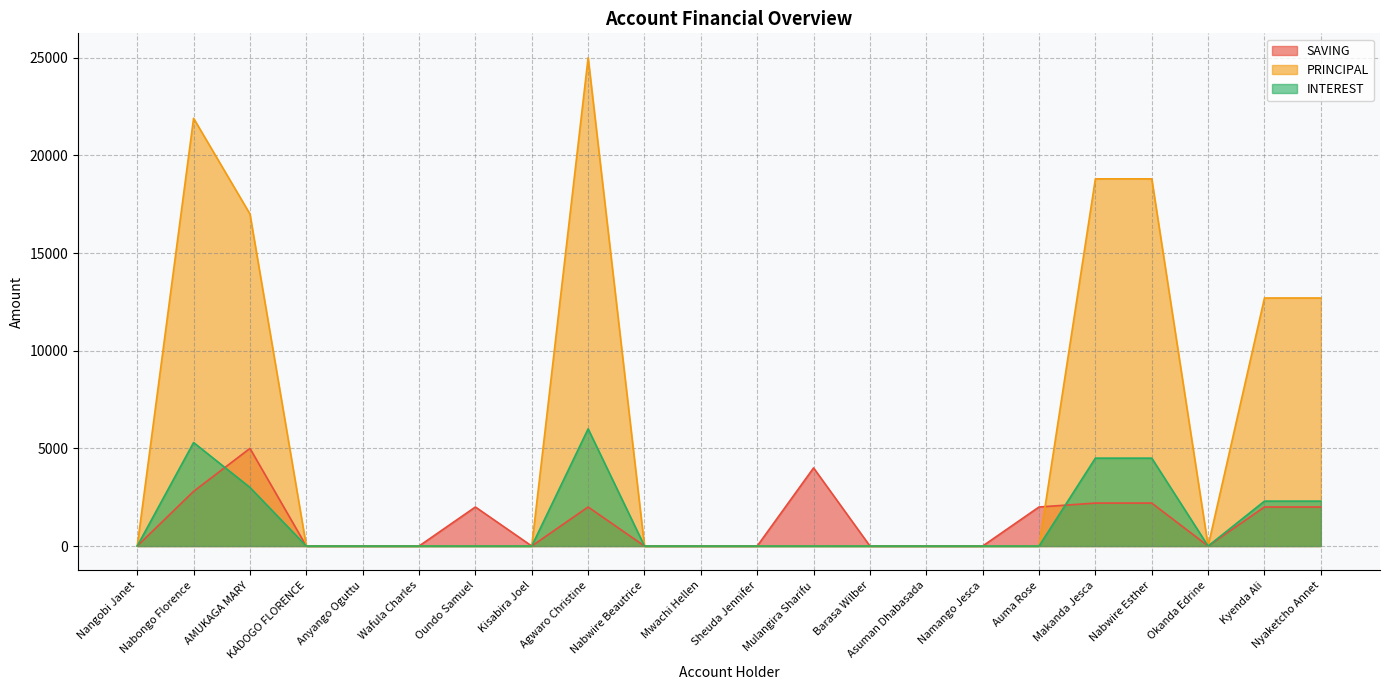

Reading left to right, what are all the values shown in this chart?

SAVING: 0	2800	5000	0	0	0	2000	0	2000	0	0	0	4000	0	0	0	2000	2200	2200	0	2000	2000
PRINCIPAL: 0	21900	17000	0	0	0	0	0	25000	0	0	0	0	0	0	0	0	18800	18800	0	12700	12700
INTEREST: 0	5300	3000	0	0	0	0	0	6000	0	0	0	0	0	0	0	0	4500	4500	0	2300	2300